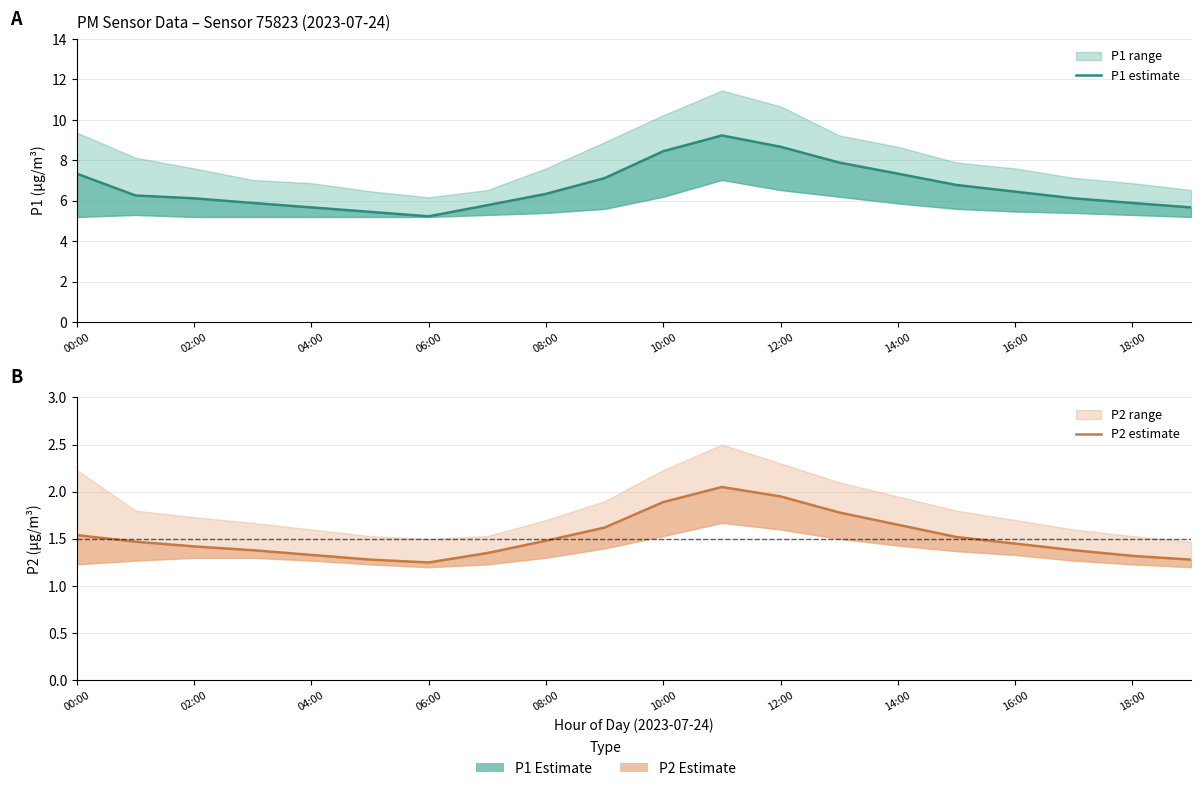

True or false: P1 estimate and P2 estimate cross at least once.

False